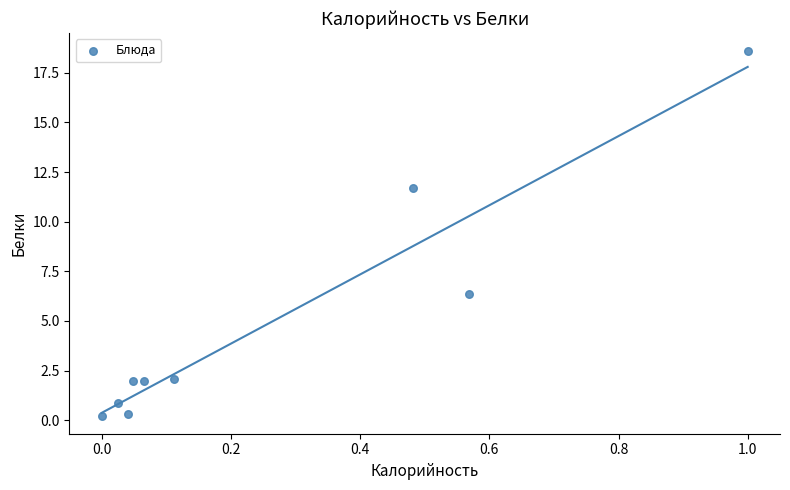

What is the range of X values (max minus min)?

1.0